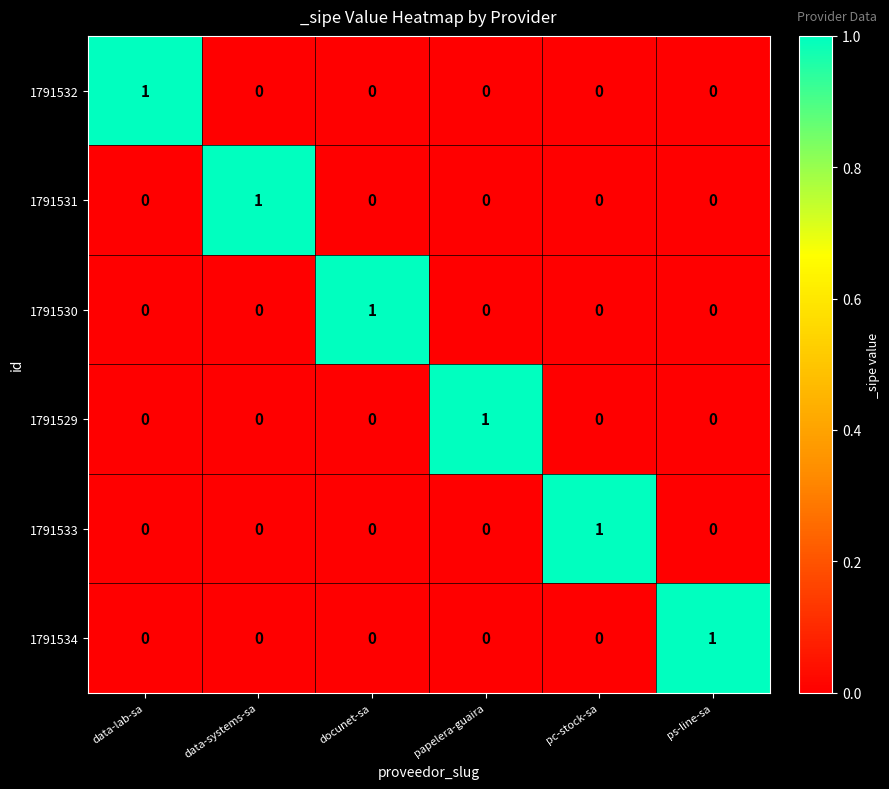

Is the value of 1791531 at data-systems-sa greater than the value of 1791530 at papelera-guaira?

Yes